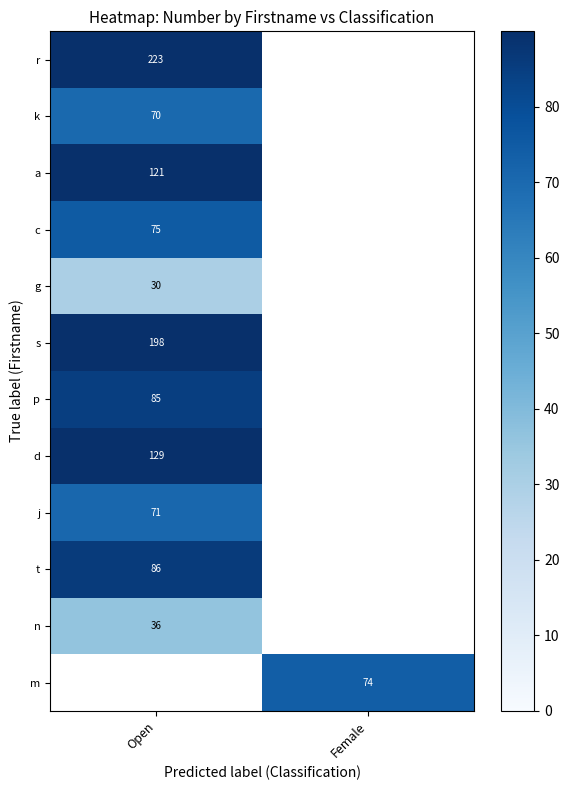

What is the maximum value shown in the chart?

223.0